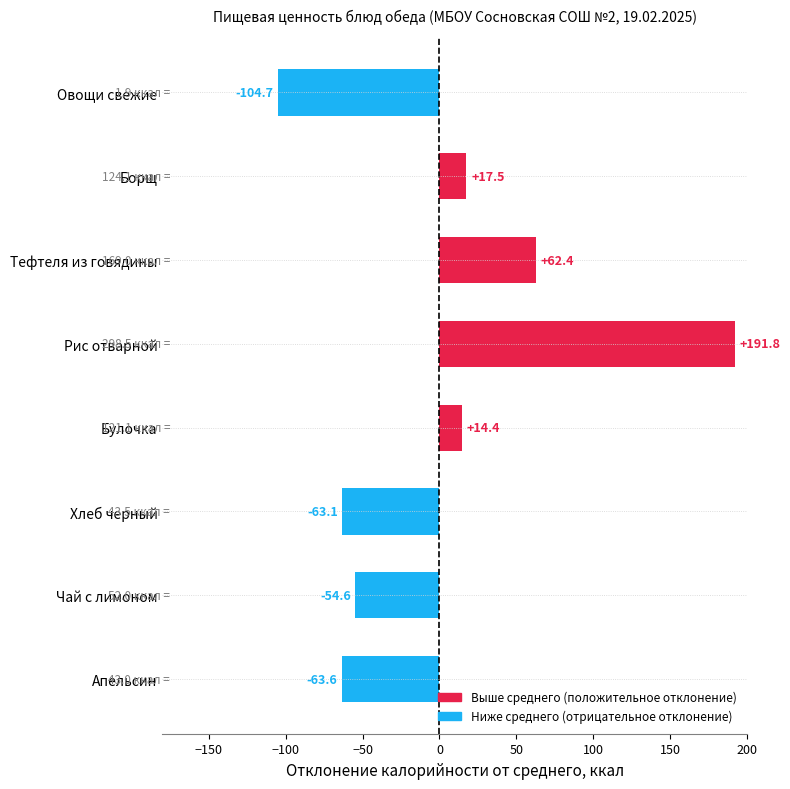

Is it true that the value at Апельсин is -63.6?

True